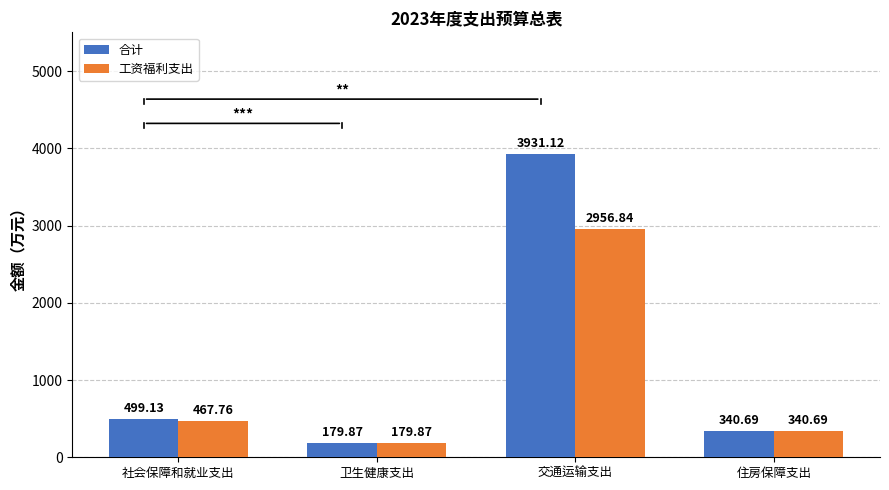

At which label does 工资福利支出 reach its peak?

交通运输支出